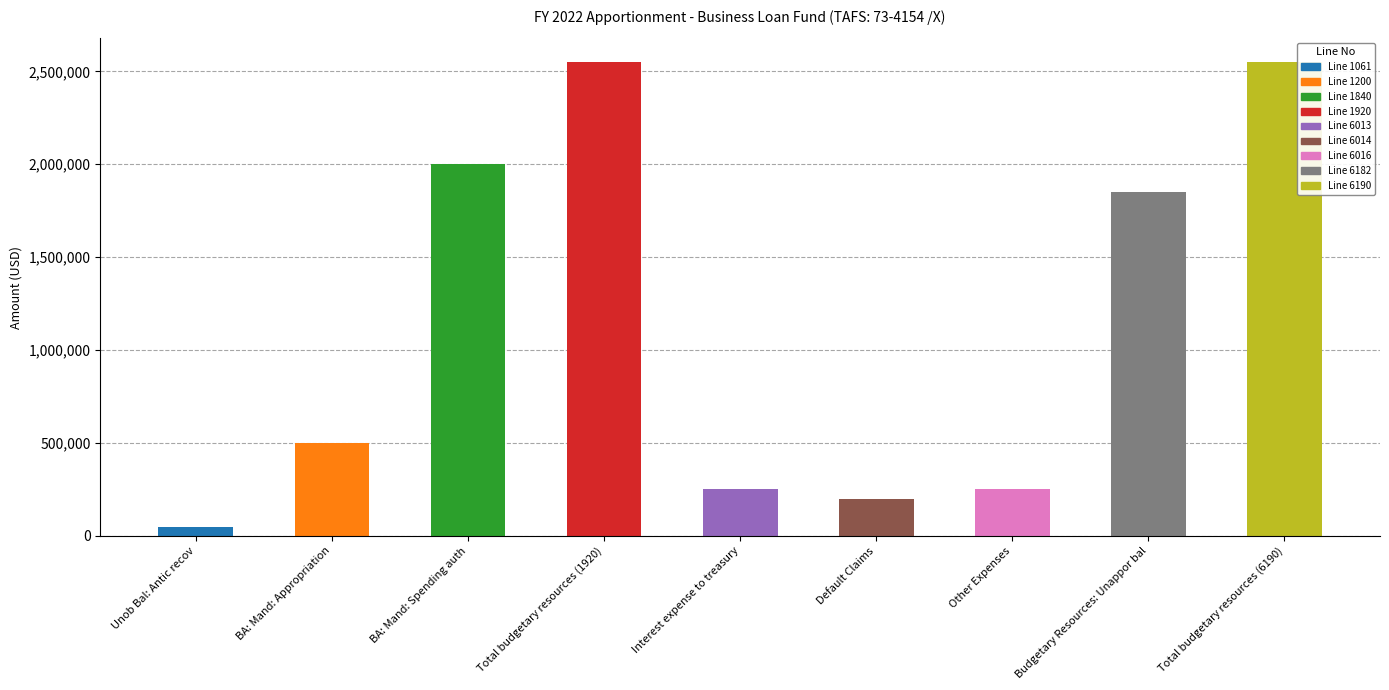

Are the bars horizontal?

No